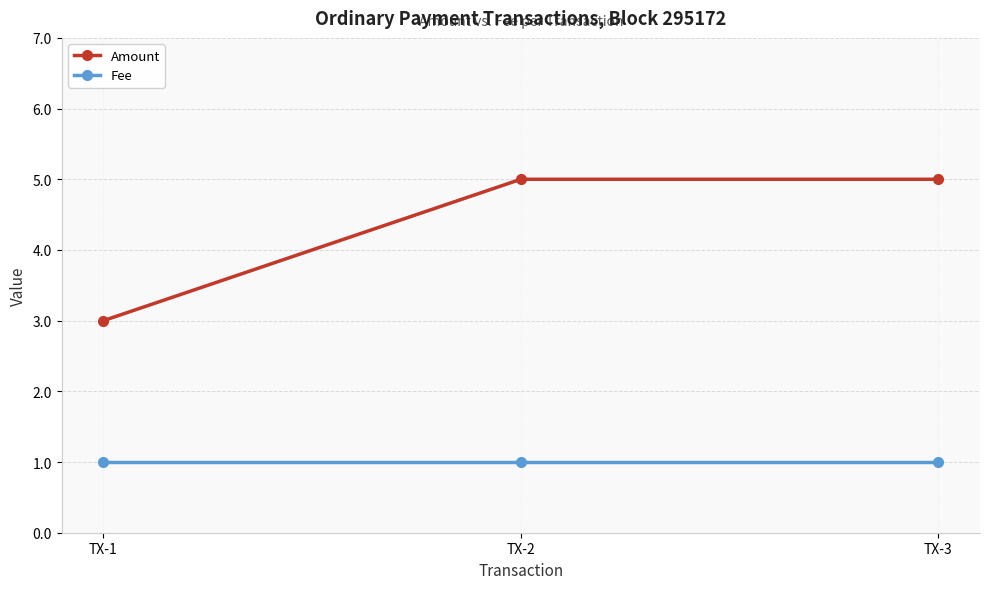

Reading left to right, list all the values displayed in this chart.

Amount: TX-1=3	TX-2=5	TX-3=5
Fee: TX-1=1	TX-2=1	TX-3=1